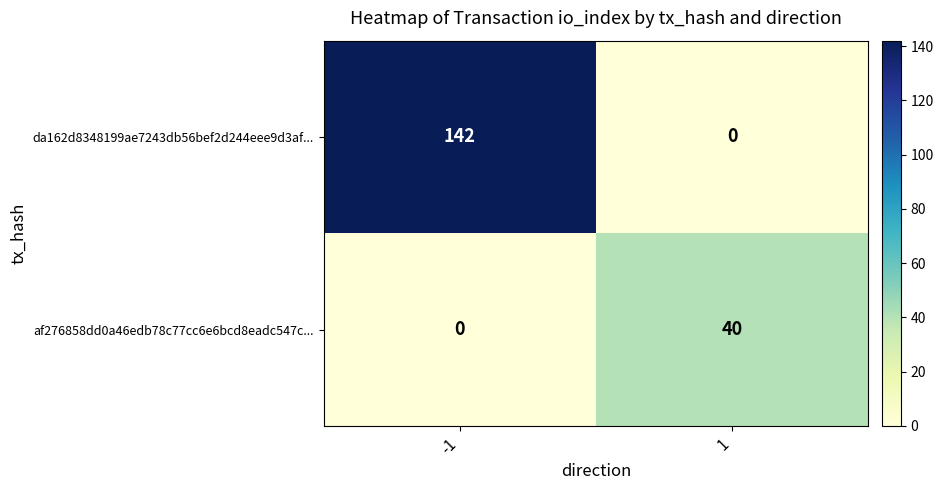

True or false: da162d8348199ae7243db56bef2d244eee9d3af... has a value of 0 at 1.

True